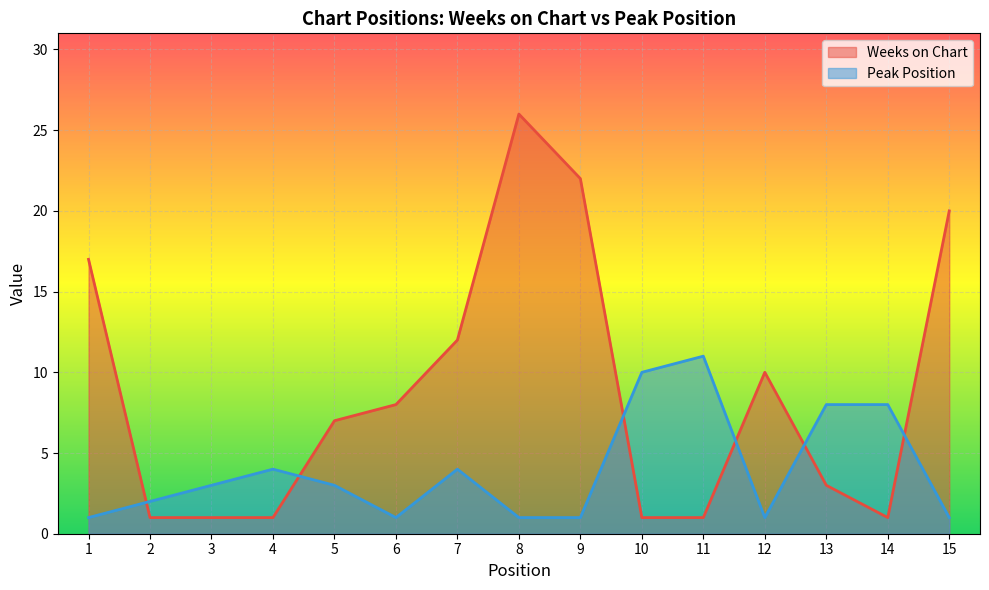

The Weeks on Chart series shows 17 at 1. True or false?

True